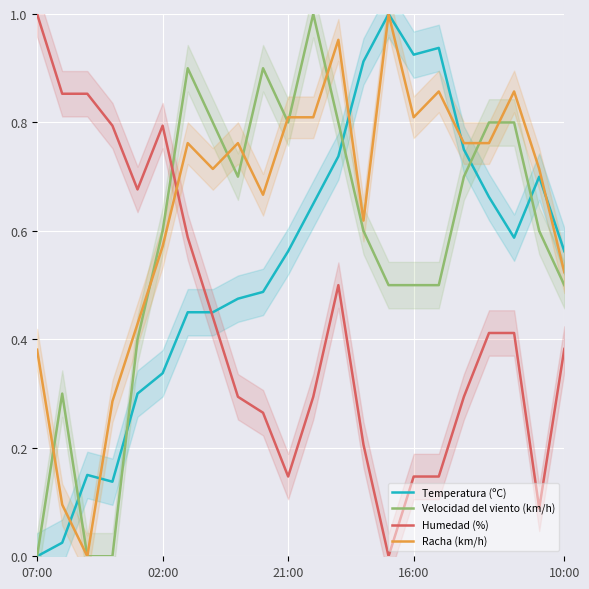

How many lines are shown in the chart?

4